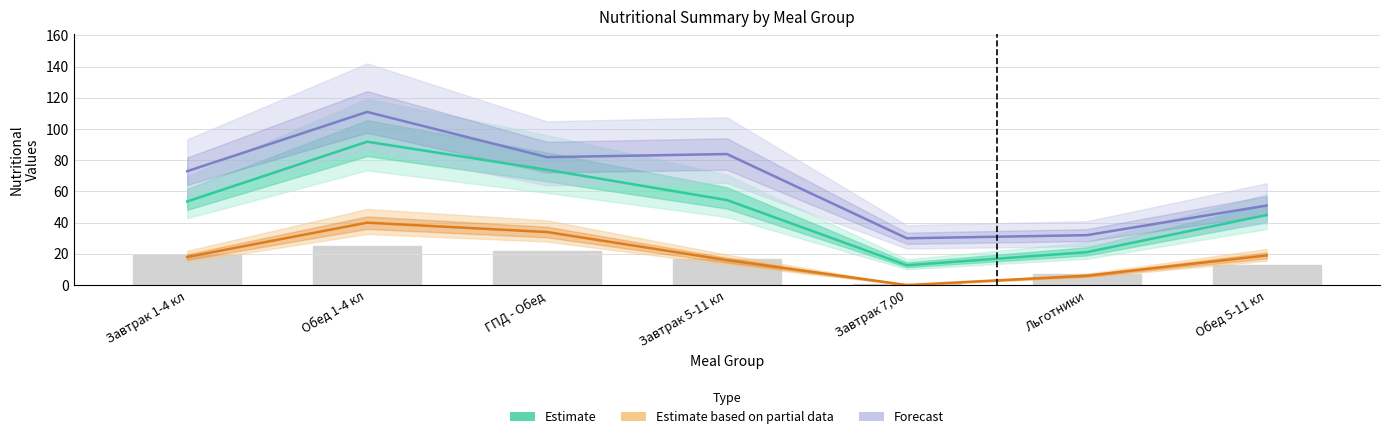

What is the difference between the highest and lowest values at Завтрак 7,00?

30.0